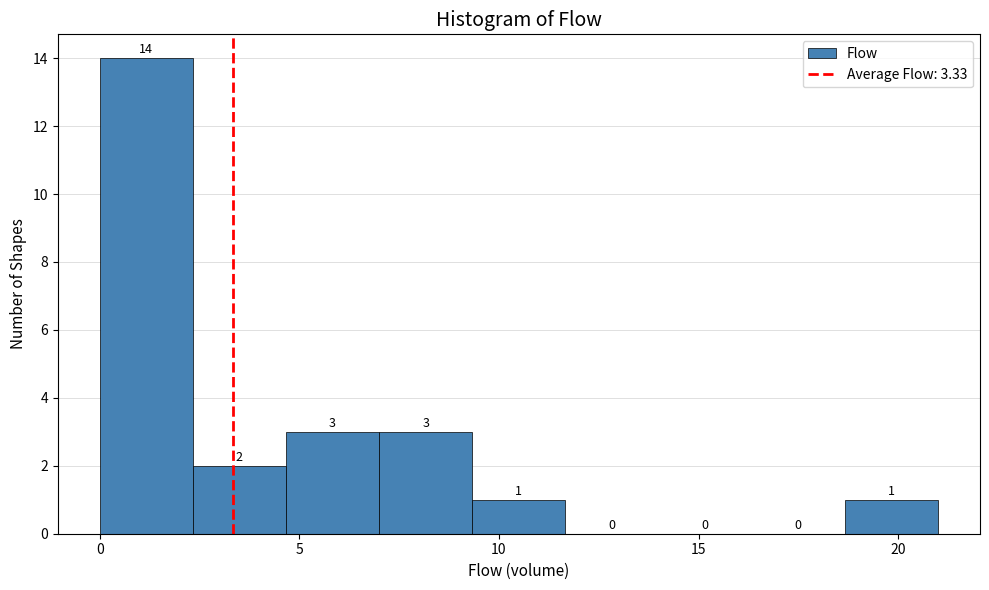

Which range on the x-axis has the tallest bar?

0.0 to 2.5